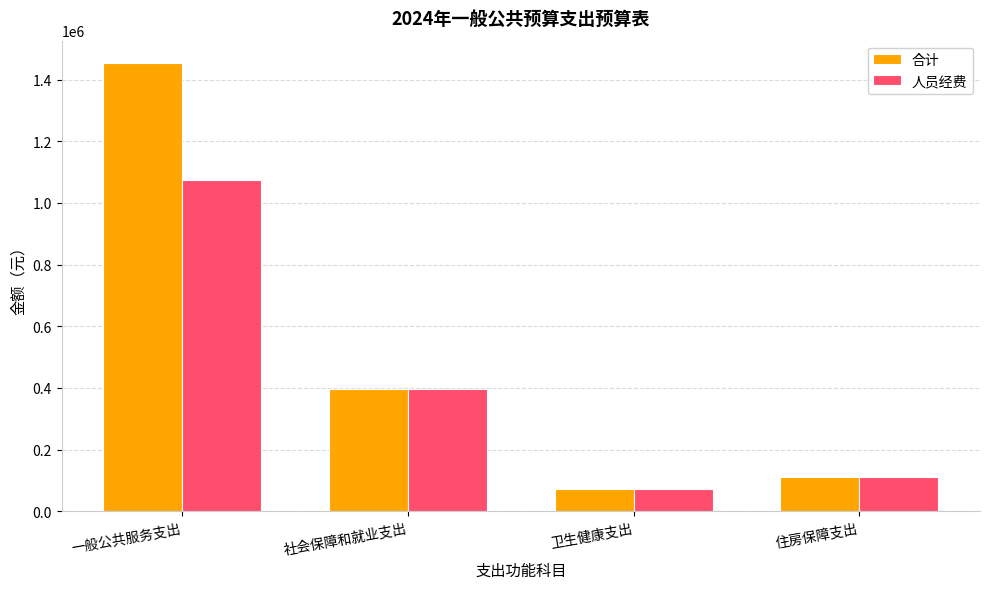

What are all the series names shown in the legend?

合计, 人员经费